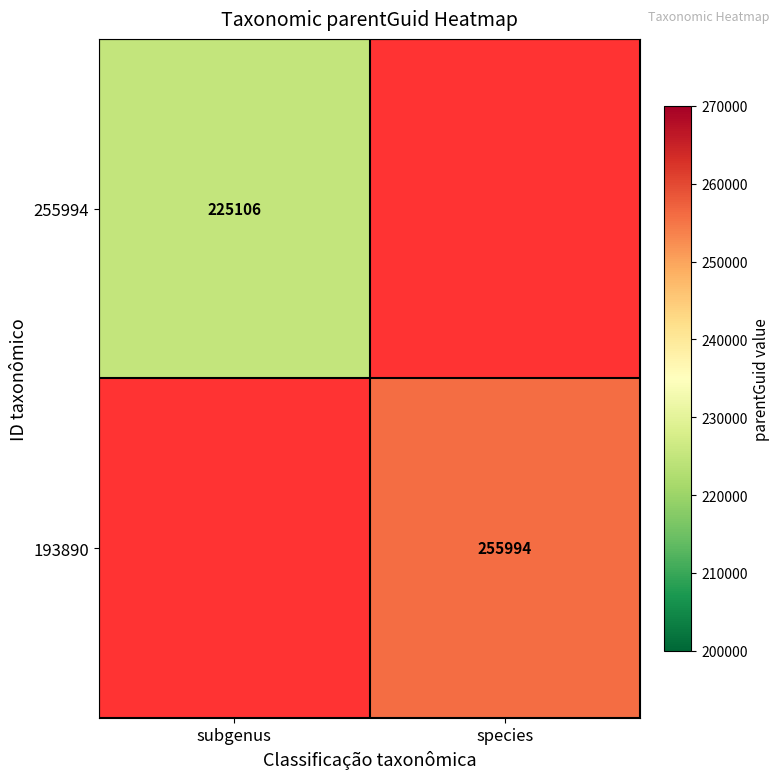

Which label corresponds to the largest value in the chart?

species